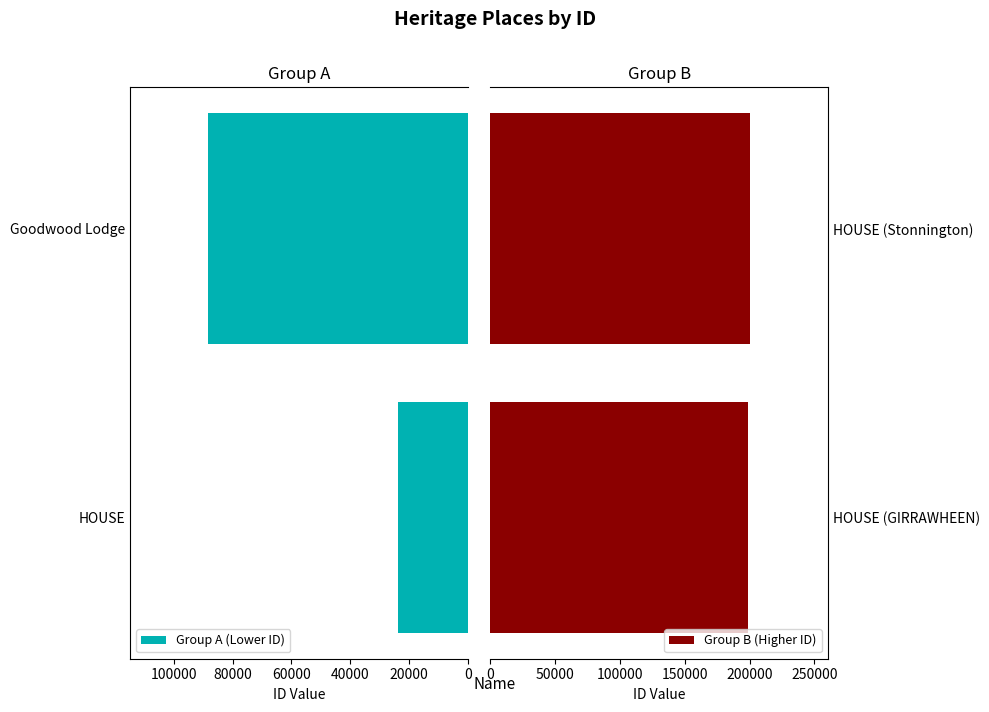

True or false: Group A (Lower ID) has a value of 137707 at Goodwood Lodge.

False